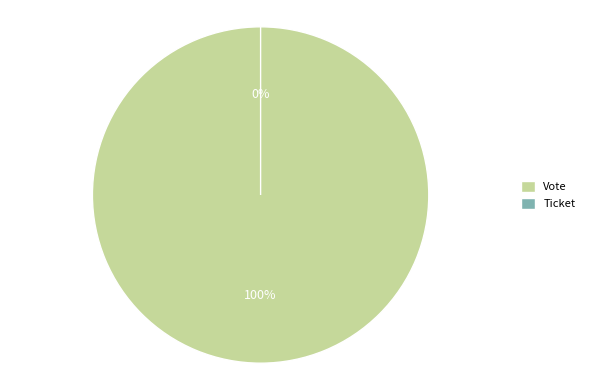

Combined, what portion of the pie is Ticket and Vote?

100.0%